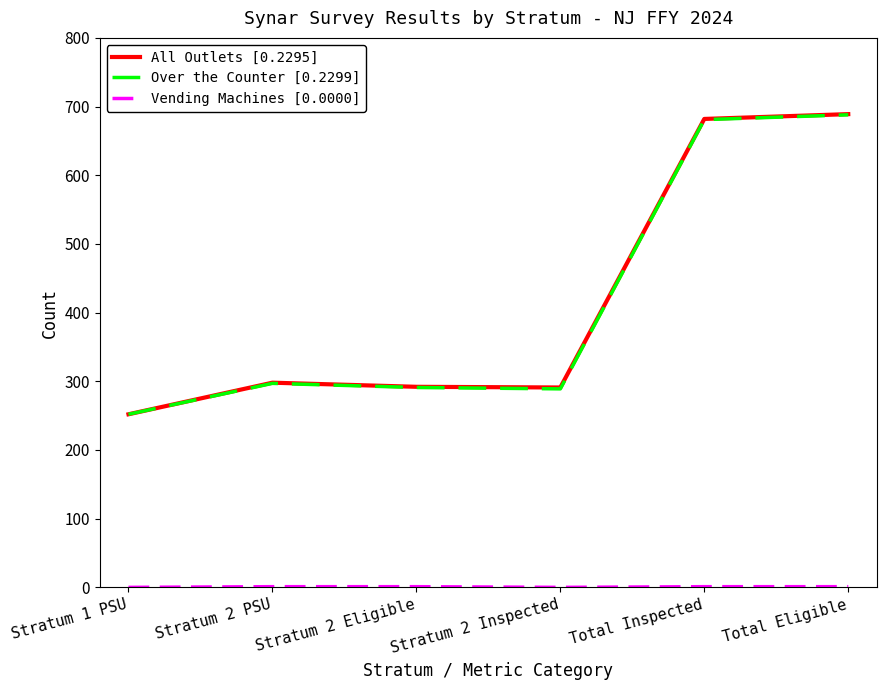

What position from the right is Stratum 2 PSU?

5